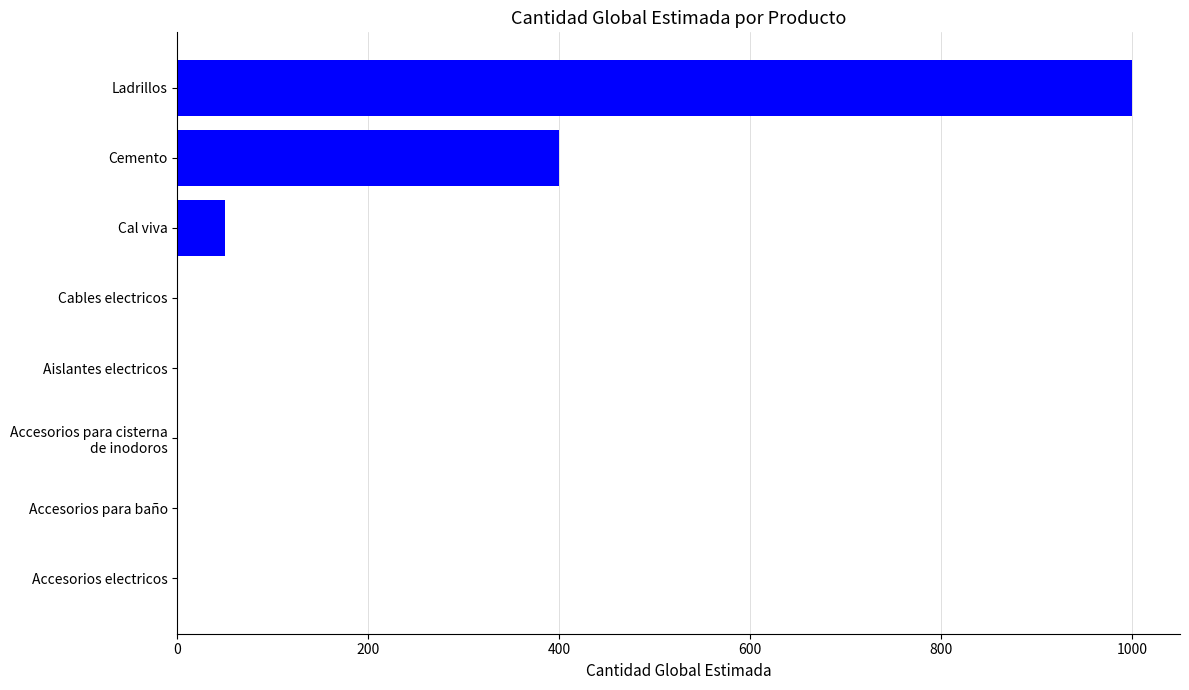

What is the sum of all values?

1455